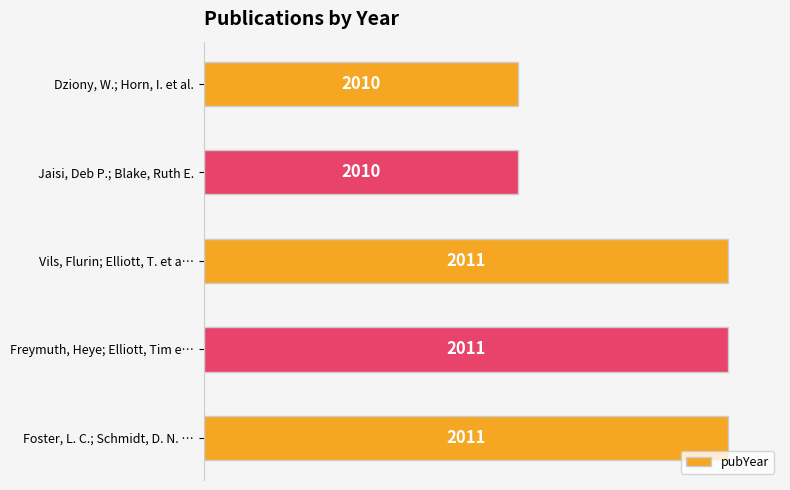

What is the difference between the maximum and second lowest values?

40